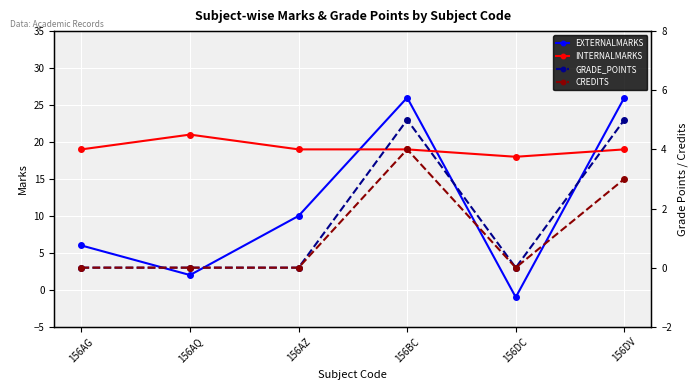

What is the label of the 1st point from the right?

156DV